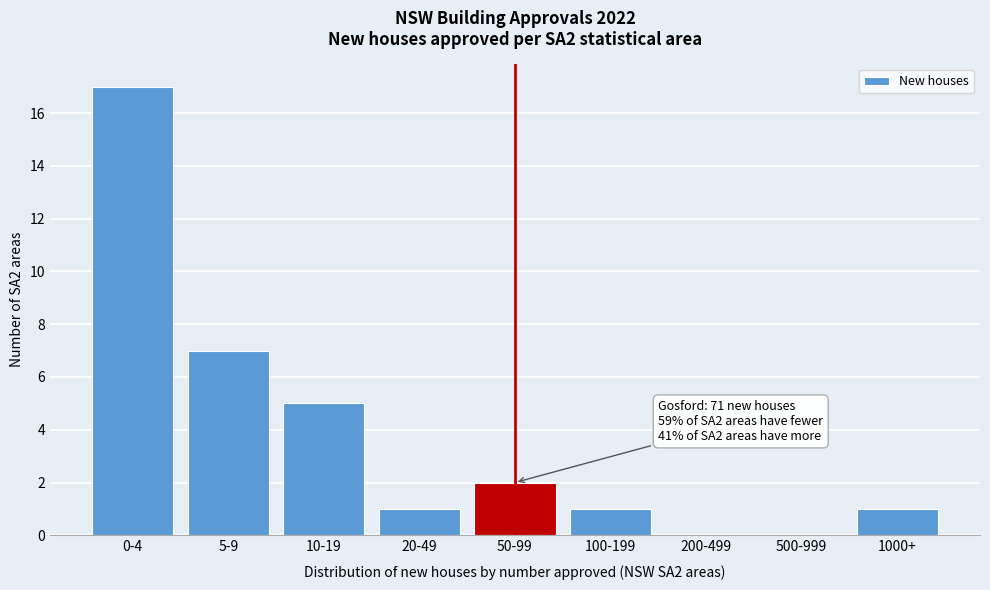

Reading right to left, extract all data points from this chart.

1000+=1	500-999=0	200-499=0	100-199=1	50-99=2	20-49=1	10-19=5	5-9=7	0-4=17